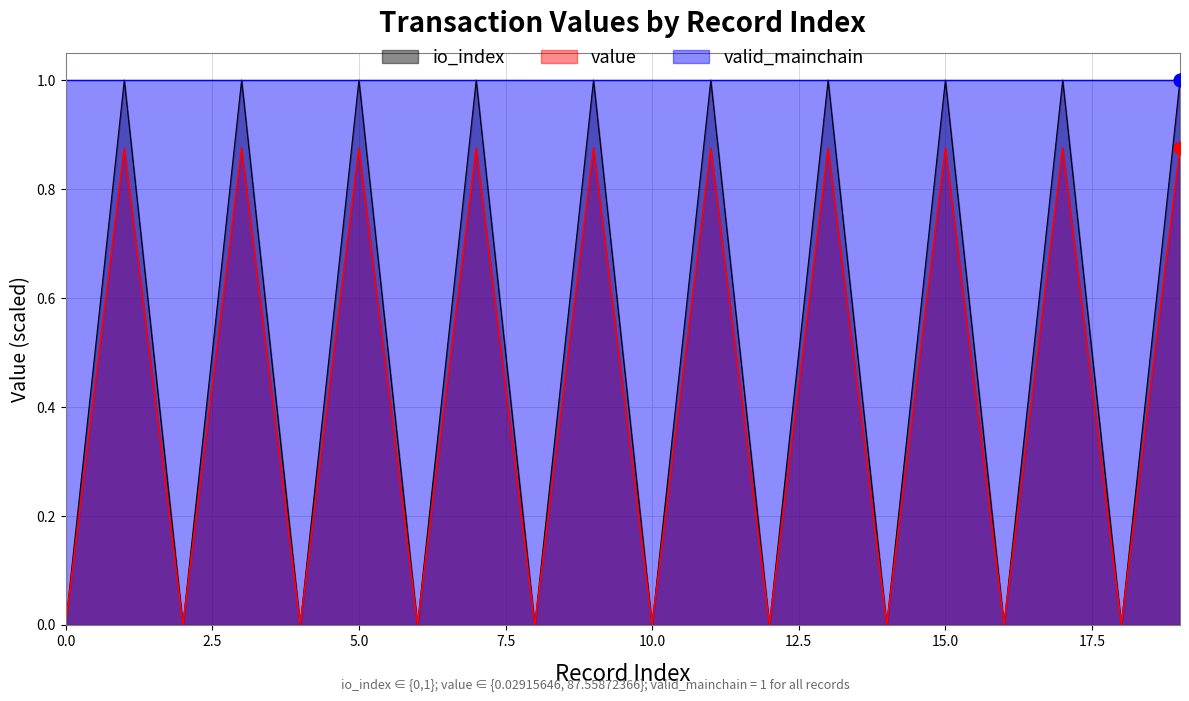

Which series contains the lowest Y value?

io_index